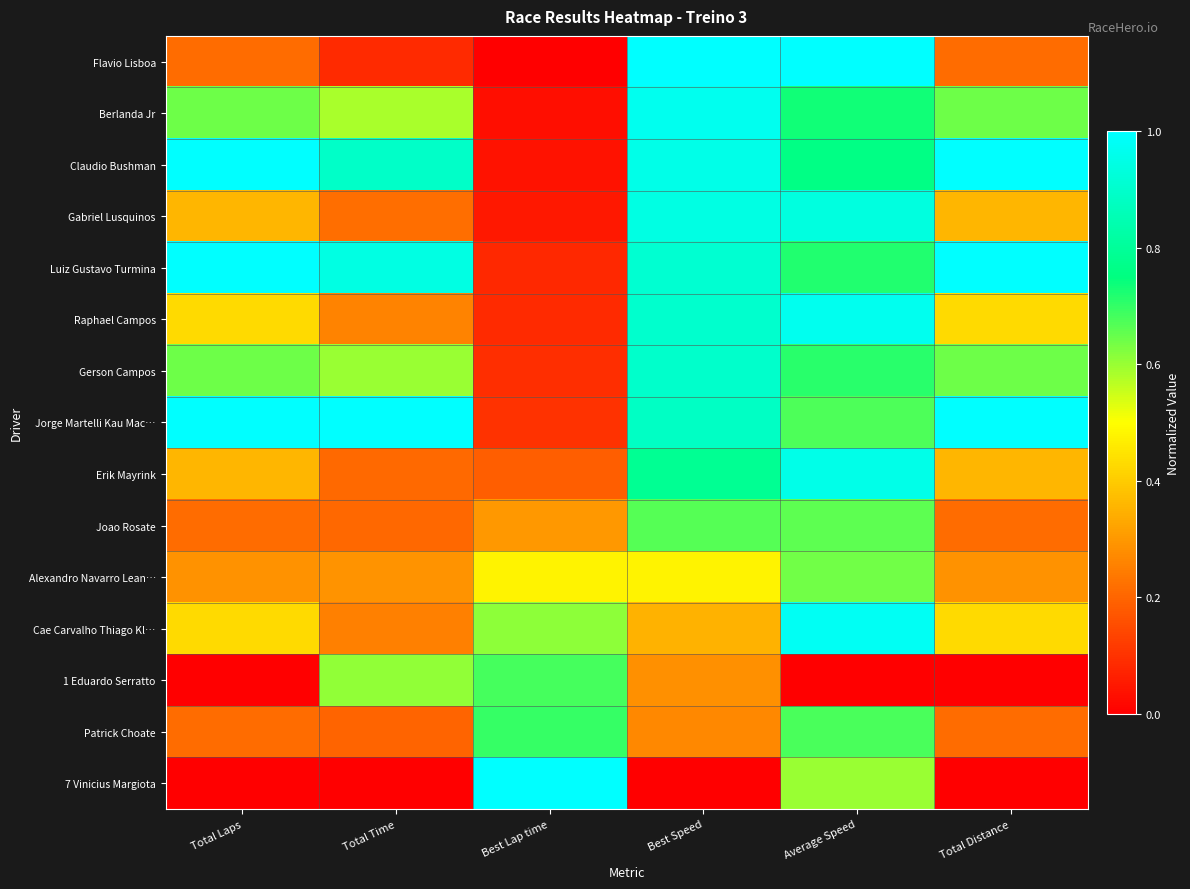

Reading left to right, extract all data points from this chart.

Flavio Lisboa: Total Laps=0.2	Total Time=0.1	Best Lap time=0.0	Best Speed=1.0	Average Speed=1.0	Total Distance=0.2
Berlanda Jr: Total Laps=0.6	Total Time=0.6	Best Lap time=0.0	Best Speed=1.0	Average Speed=0.7	Total Distance=0.6
Claudio Bushman: Total Laps=1.0	Total Time=0.9	Best Lap time=0.0	Best Speed=1.0	Average Speed=0.8	Total Distance=1.0
Gabriel Lusquinos: Total Laps=0.4	Total Time=0.2	Best Lap time=0.0	Best Speed=0.9	Average Speed=0.9	Total Distance=0.4
Luiz Gustavo Turmina: Total Laps=1.0	Total Time=0.9	Best Lap time=0.1	Best Speed=0.9	Average Speed=0.7	Total Distance=1.0
Raphael Campos: Total Laps=0.4	Total Time=0.3	Best Lap time=0.1	Best Speed=0.9	Average Speed=1.0	Total Distance=0.4
Gerson Campos: Total Laps=0.6	Total Time=0.6	Best Lap time=0.1	Best Speed=0.9	Average Speed=0.7	Total Distance=0.6
Jorge Martelli Kau Mac…: Total Laps=1.0	Total Time=1.0	Best Lap time=0.1	Best Speed=0.9	Average Speed=0.7	Total Distance=1.0
Erik Mayrink: Total Laps=0.4	Total Time=0.2	Best Lap time=0.2	Best Speed=0.8	Average Speed=1.0	Total Distance=0.4
Joao Rosate: Total Laps=0.2	Total Time=0.2	Best Lap time=0.3	Best Speed=0.7	Average Speed=0.7	Total Distance=0.2
Alexandro Navarro Lean…: Total Laps=0.3	Total Time=0.3	Best Lap time=0.5	Best Speed=0.5	Average Speed=0.6	Total Distance=0.3
Cae Carvalho Thiago Kl…: Total Laps=0.4	Total Time=0.3	Best Lap time=0.6	Best Speed=0.3	Average Speed=1.0	Total Distance=0.4
1 Eduardo Serratto: Total Laps=0.0	Total Time=0.6	Best Lap time=0.7	Best Speed=0.3	Average Speed=0.0	Total Distance=0.0
Patrick Choate: Total Laps=0.2	Total Time=0.2	Best Lap time=0.7	Best Speed=0.3	Average Speed=0.7	Total Distance=0.2
7 Vinicius Margiota: Total Laps=0.0	Total Time=0.0	Best Lap time=1.0	Best Speed=0.0	Average Speed=0.6	Total Distance=0.0